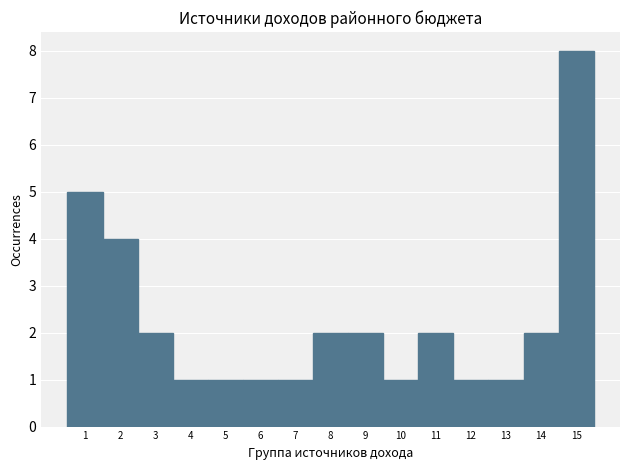

Reading left to right, transcribe all the data shown in this chart.

5	4	2	1	1	1	1	2	2	1	2	1	1	2	8